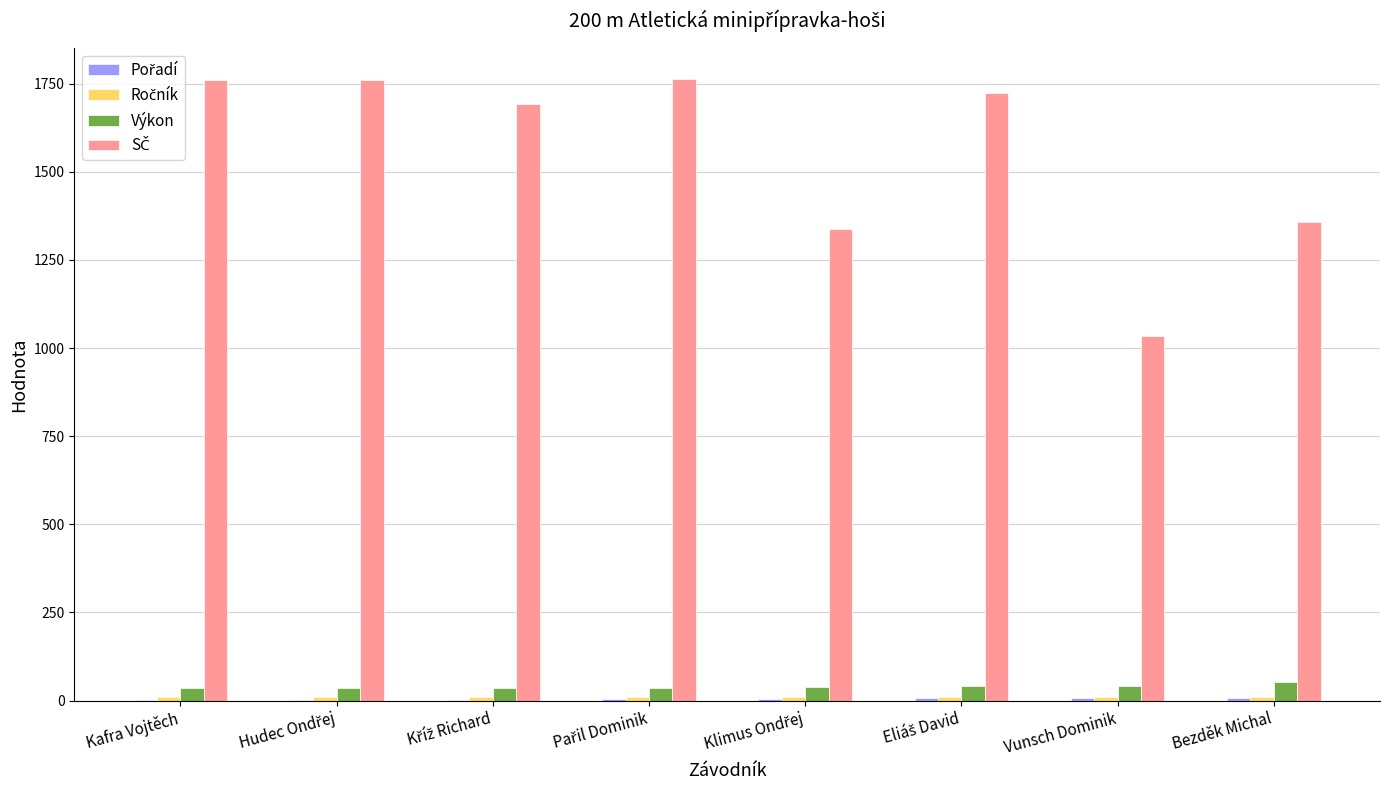

What is the highest value of the Výkon series?

53.5